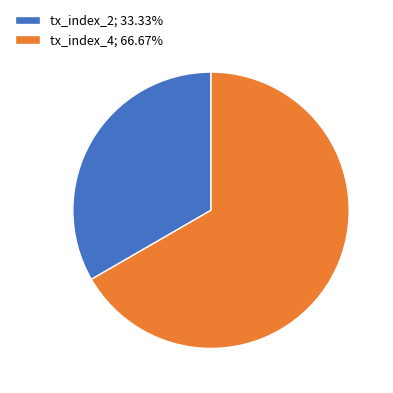

Approximately how many times larger is the value at tx_index_2 compared to tx_index_4?

0.5